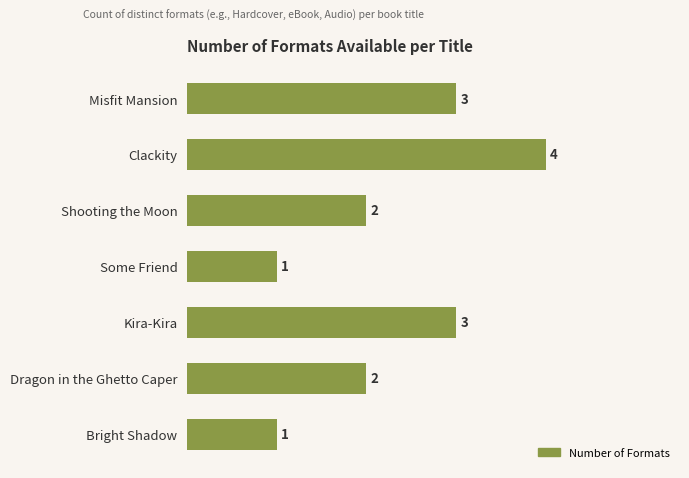

Approximately how many times larger is the value at Misfit Mansion compared to Dragon in the Ghetto Caper?

1.5